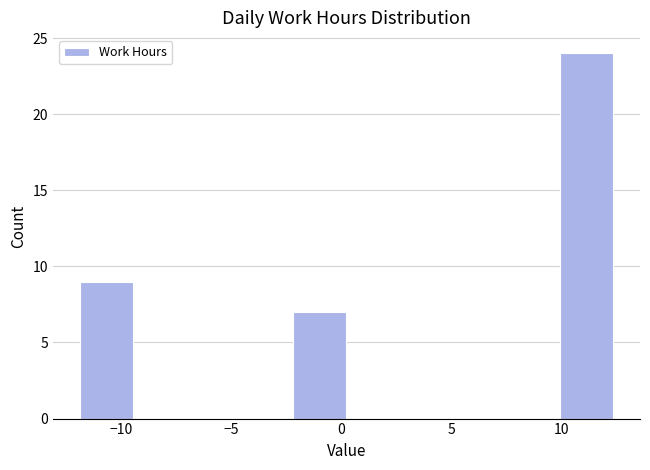

Reading left to right, transcribe this chart: for each bar, give the range it covers on the x-axis and its height. Neither the bar edges nor the heights are printed on the chart, so give them approximately, as read against the axes.

-12.0 to -9.5: 9
-9.5 to -7.0: 0
-7.0 to -4.5: 0
-4.5 to -2.0: 0
-2.0 to 0.0: 7
0.0 to 2.5: 0
2.5 to 5.0: 0
5.0 to 7.5: 0
7.5 to 10.0: 0
10.0 to 12.5: 24